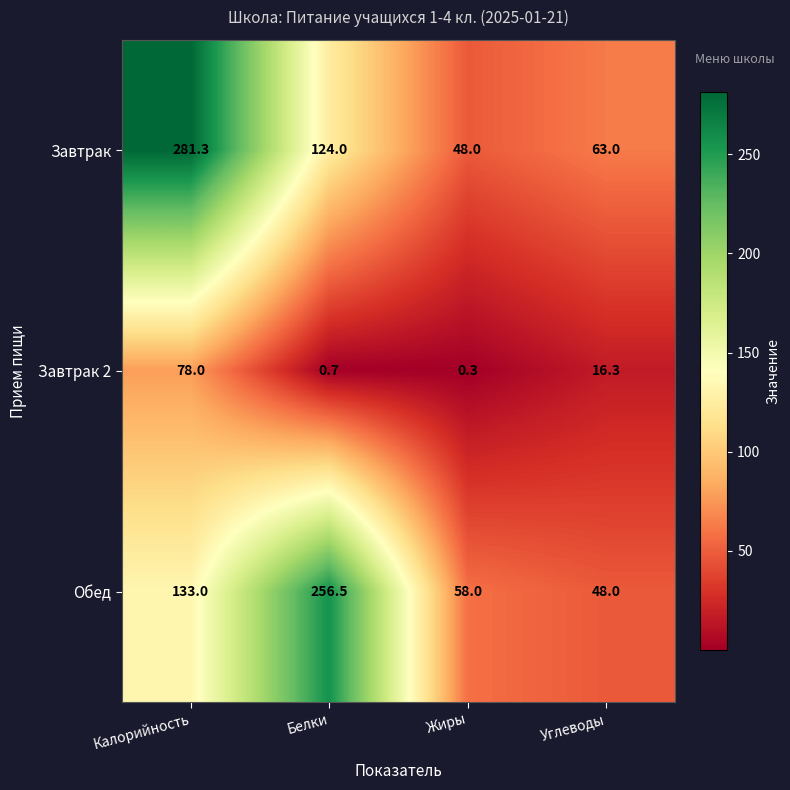

What is the sum of the Завтрак values at Углеводы and Белки?

187.0